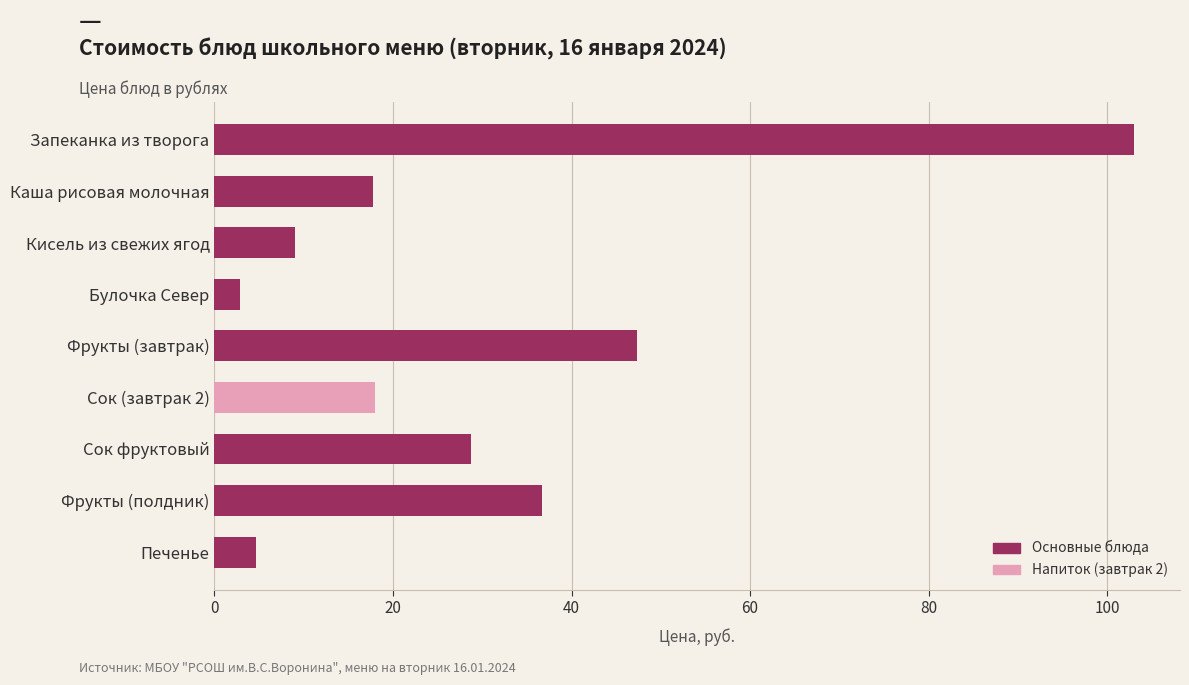

How many bars are there in total?

9